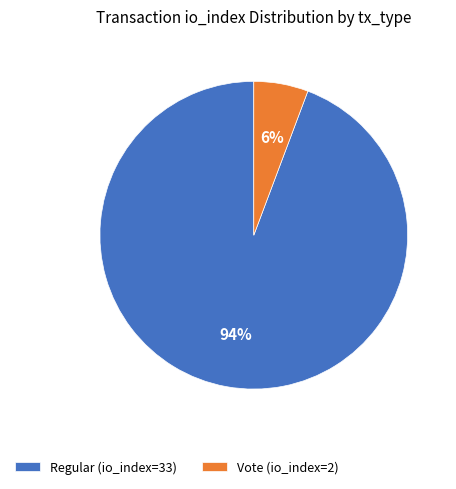

Which has a higher value, Vote (io_index=2) or Regular (io_index=33)?

Regular (io_index=33)